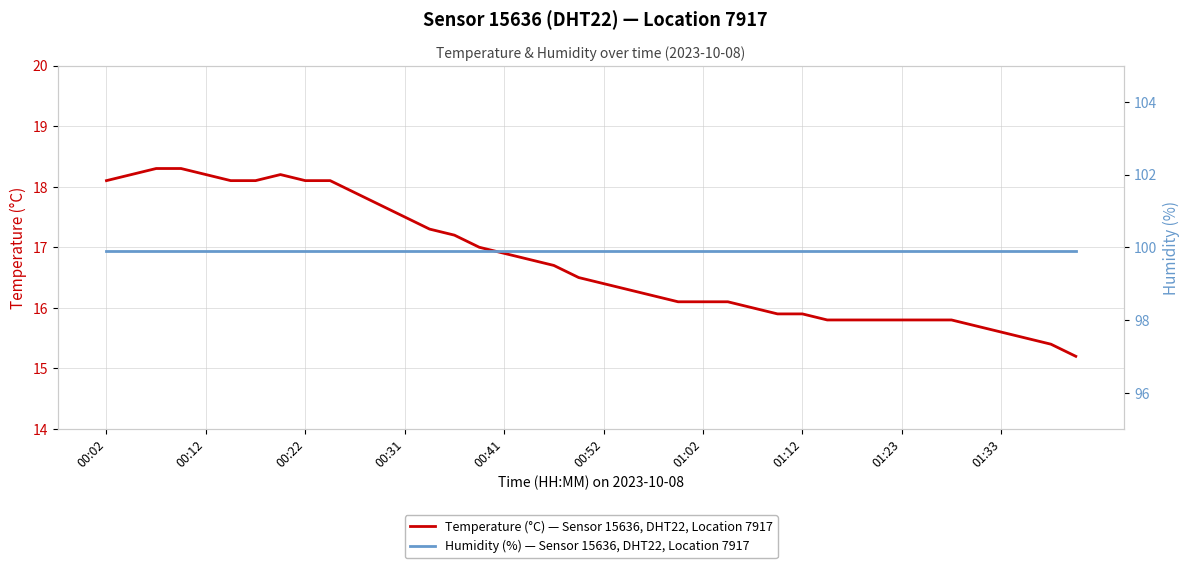

Reading left to right, what are all the values shown in this chart?

Temperature (°C) — Sensor 15636, DHT22, Location 7917: 18.1	18.2	18.3	18.3	18.2	18.1	18.1	18.2	18.1	18.1	17.9	17.7	17.5	17.3	17.2	17.0	16.9	16.8	16.7	16.5	16.4	16.3	16.2	16.1	16.1	16.1	16.0	15.9	15.9	15.8	15.8	15.8	15.8	15.8	15.8	15.7	15.6	15.5	15.4	15.2
Humidity (%) — Sensor 15636, DHT22, Location 7917: 99.9	99.9	99.9	99.9	99.9	99.9	99.9	99.9	99.9	99.9	99.9	99.9	99.9	99.9	99.9	99.9	99.9	99.9	99.9	99.9	99.9	99.9	99.9	99.9	99.9	99.9	99.9	99.9	99.9	99.9	99.9	99.9	99.9	99.9	99.9	99.9	99.9	99.9	99.9	99.9